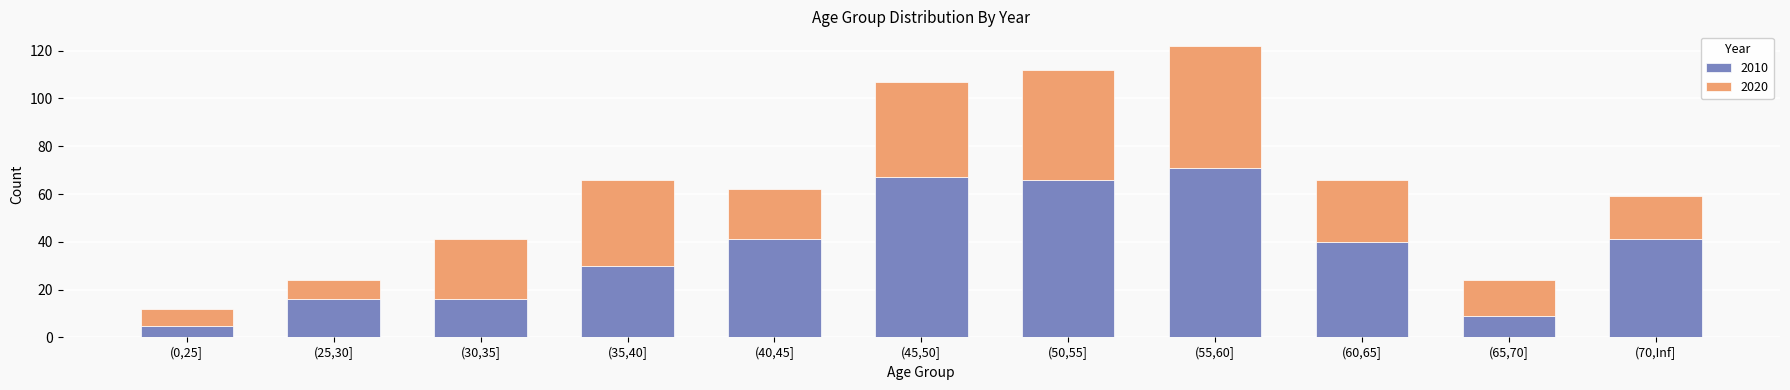

What is the total value across all series at (55,60]?

122